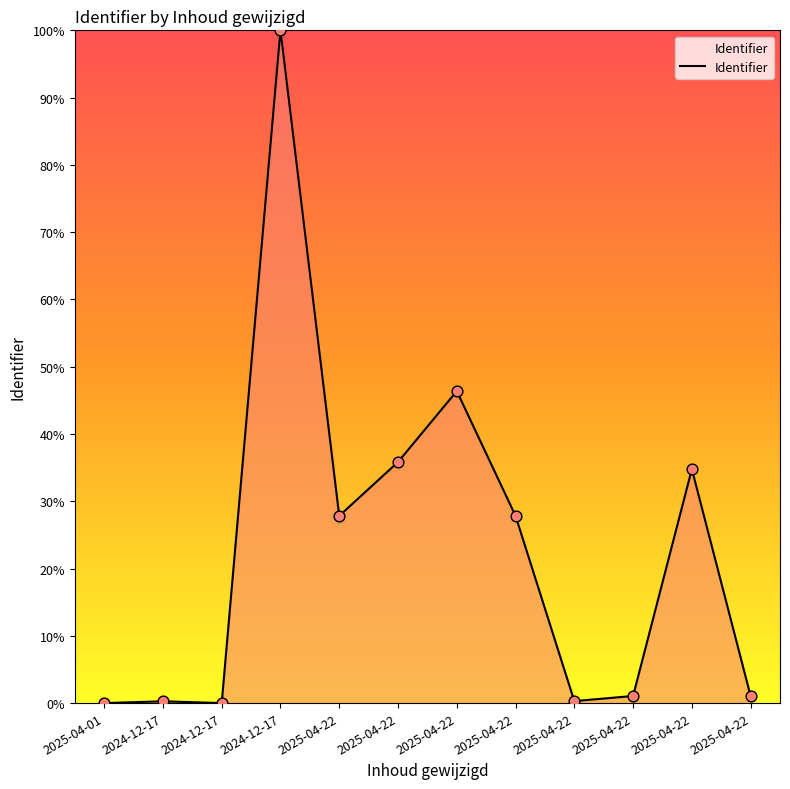

Does the chart have visible grid lines?

No